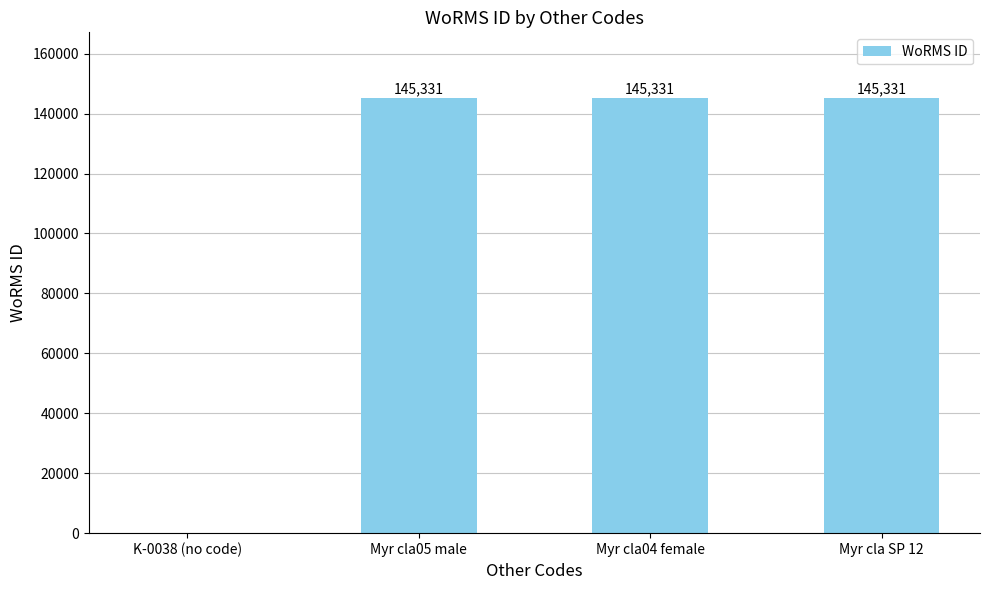

What is the sum of the values at Myr cla04 female and Myr cla SP 12?

290662